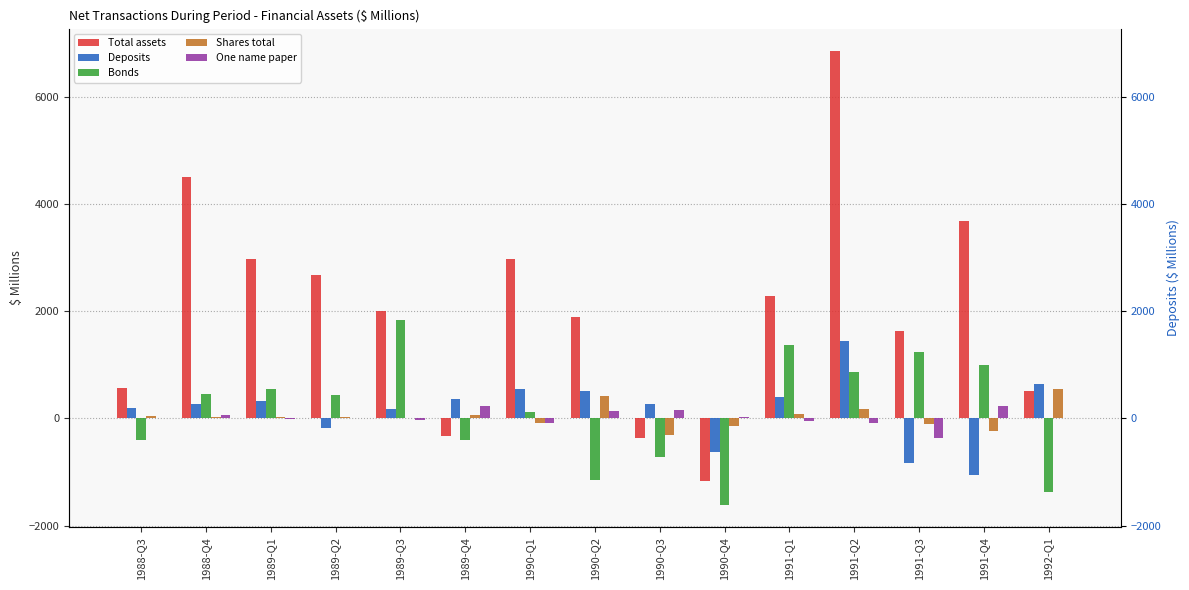

Reading left to right, transcribe all the data shown in this chart.

Total assets: 1988-Q3=565	1988-Q4=4509	1989-Q1=2988	1989-Q2=2685	1989-Q3=2012	1989-Q4=-333	1990-Q1=2971	1990-Q2=1890	1990-Q3=-358	1990-Q4=-1169	1991-Q1=2282	1991-Q2=6859	1991-Q3=1641	1991-Q4=3692	1992-Q1=505
Deposits: 1988-Q3=204	1988-Q4=263	1989-Q1=325	1989-Q2=-171	1989-Q3=183	1989-Q4=358	1990-Q1=546	1990-Q2=514	1990-Q3=264	1990-Q4=-633	1991-Q1=407	1991-Q2=1439	1991-Q3=-824	1991-Q4=-1049	1992-Q1=644
Bonds: 1988-Q3=-397	1988-Q4=453	1989-Q1=552	1989-Q2=447	1989-Q3=1834	1989-Q4=-405	1990-Q1=120	1990-Q2=-1158	1990-Q3=-717	1990-Q4=-1609	1991-Q1=1381	1991-Q2=867	1991-Q3=1237	1991-Q4=1008	1992-Q1=-1380
Shares total: 1988-Q3=50	1988-Q4=25	1989-Q1=25	1989-Q2=29	1989-Q3=3	1989-Q4=58	1990-Q1=-84	1990-Q2=416	1990-Q3=-303	1990-Q4=-140	1991-Q1=81	1991-Q2=178	1991-Q3=-112	1991-Q4=-240	1992-Q1=546
One name paper: 1988-Q3=13	1988-Q4=59	1989-Q1=-16	1989-Q2=8	1989-Q3=-27	1989-Q4=231	1990-Q1=-85	1990-Q2=131	1990-Q3=161	1990-Q4=34	1991-Q1=-40	1991-Q2=-87	1991-Q3=-364	1991-Q4=237	1992-Q1=15